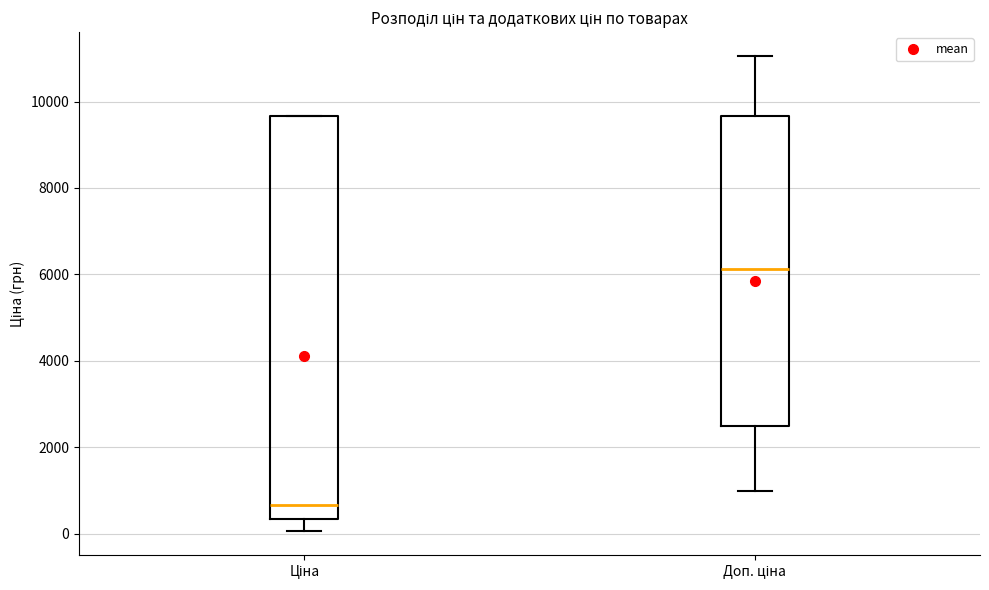

Reading left to right, read every box against the y-axis: the position of its median line, the range the box covers, and the ends of its whiskers. The values are not printed on the chart, so give them approximately, as read against the axis.

Ціна: median 600, box 400 to 9600, whiskers 0 to 9600
Доп. ціна: median 6200, box 2400 to 9600, whiskers 1000 to 11000